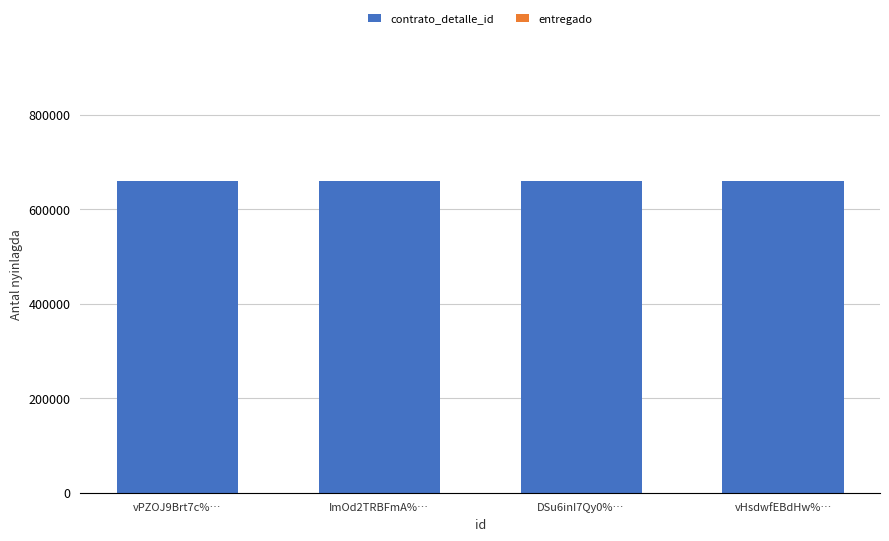

The value of contrato_detalle_id at DSu6inI7Qy0%… is 660096. True or false?

True